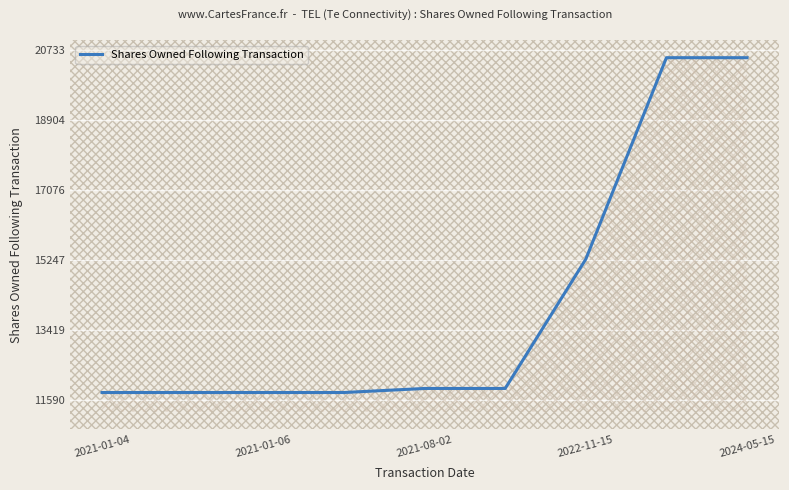

What is the maximum value shown in the chart?

20533